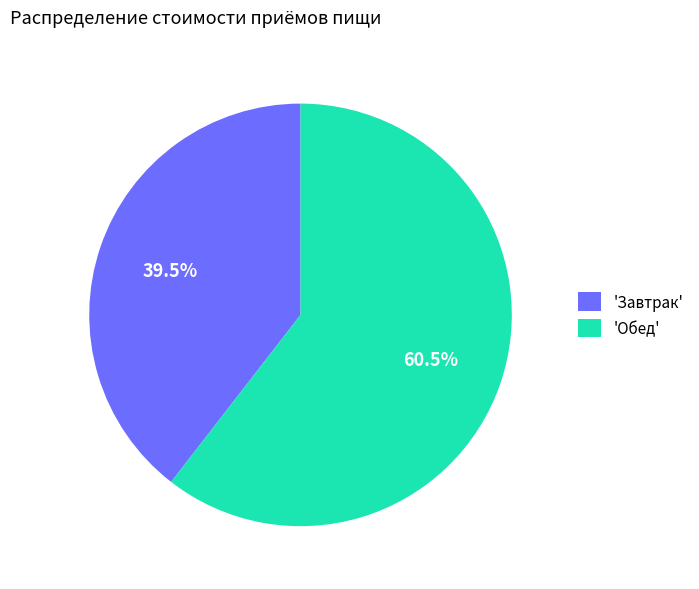

Do 'Обед' and 'Завтрак' together represent more than half of the pie?

Yes